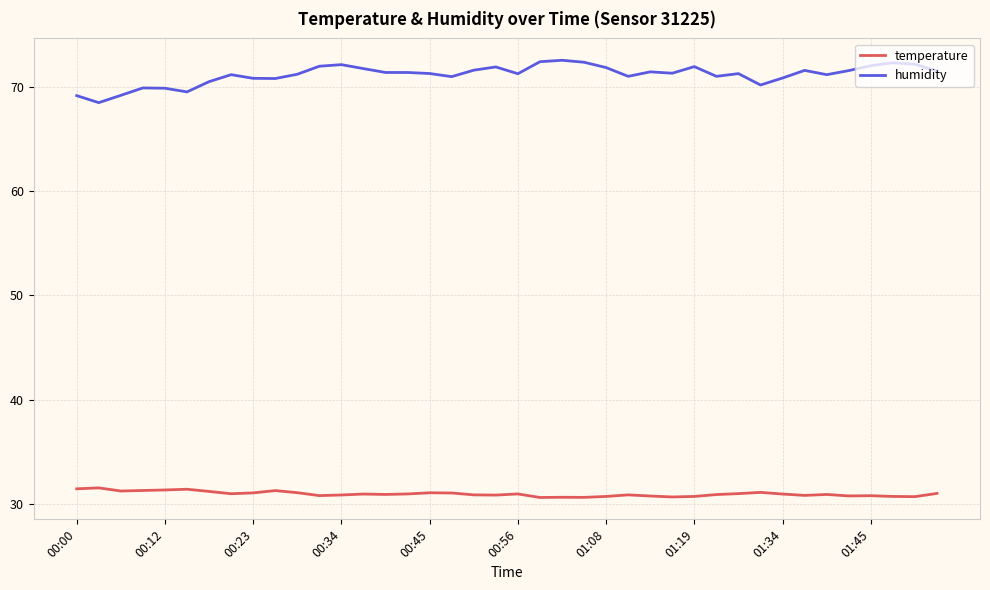

True or false: temperature and humidity cross at least once.

False